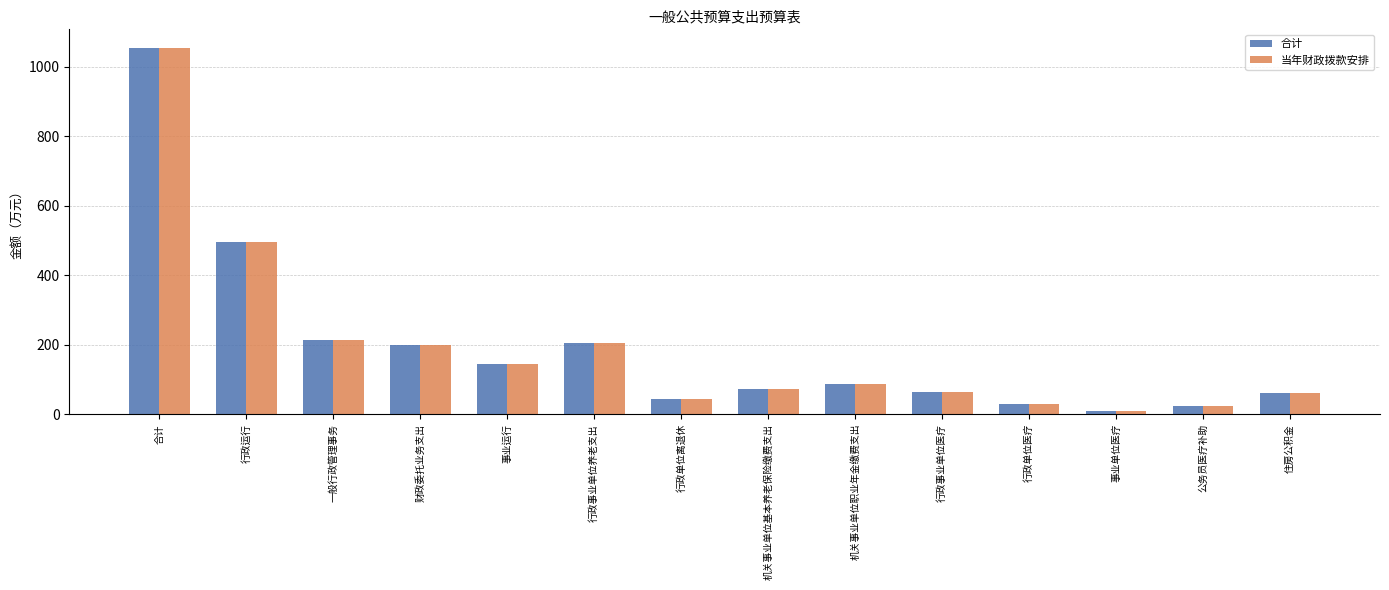

How many bars are there in total?

28